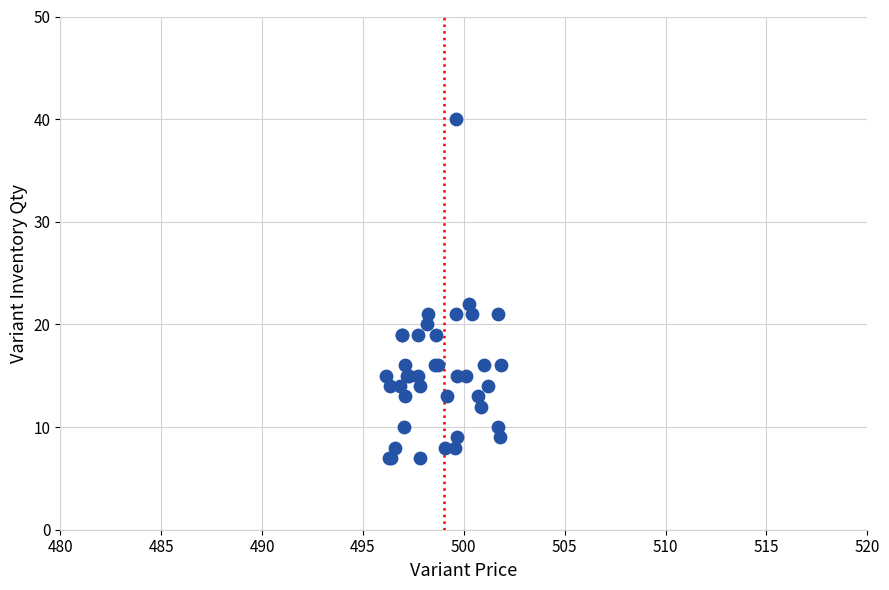

What Y value in the scatter plot is closest to 23?

22